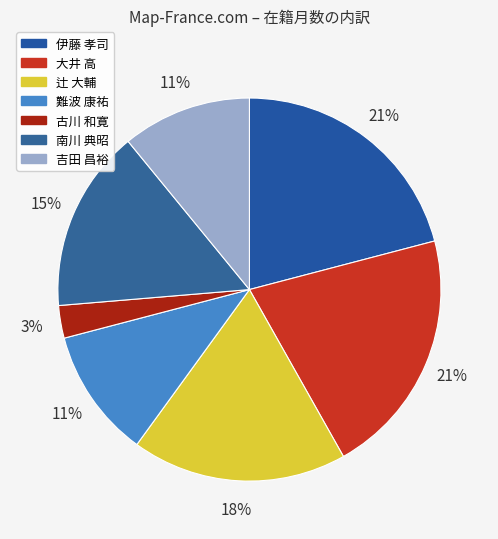

How much of the chart is everything except 南川 典昭?

84.6%